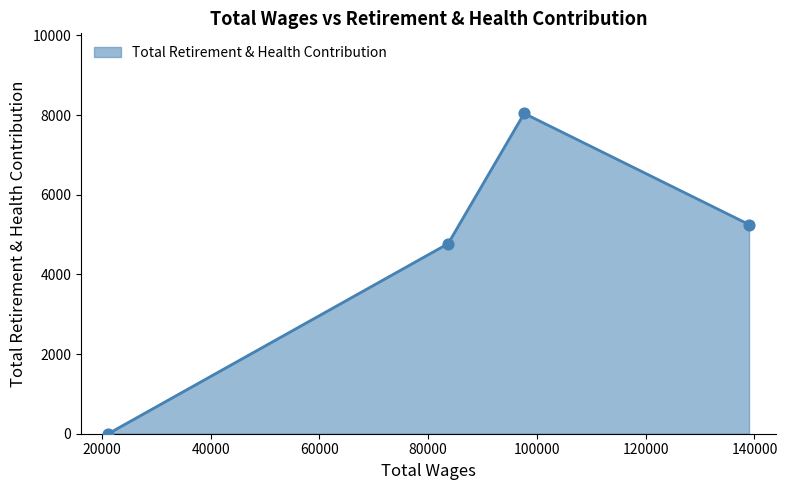

What is the difference between the maximum and minimum values?

8043